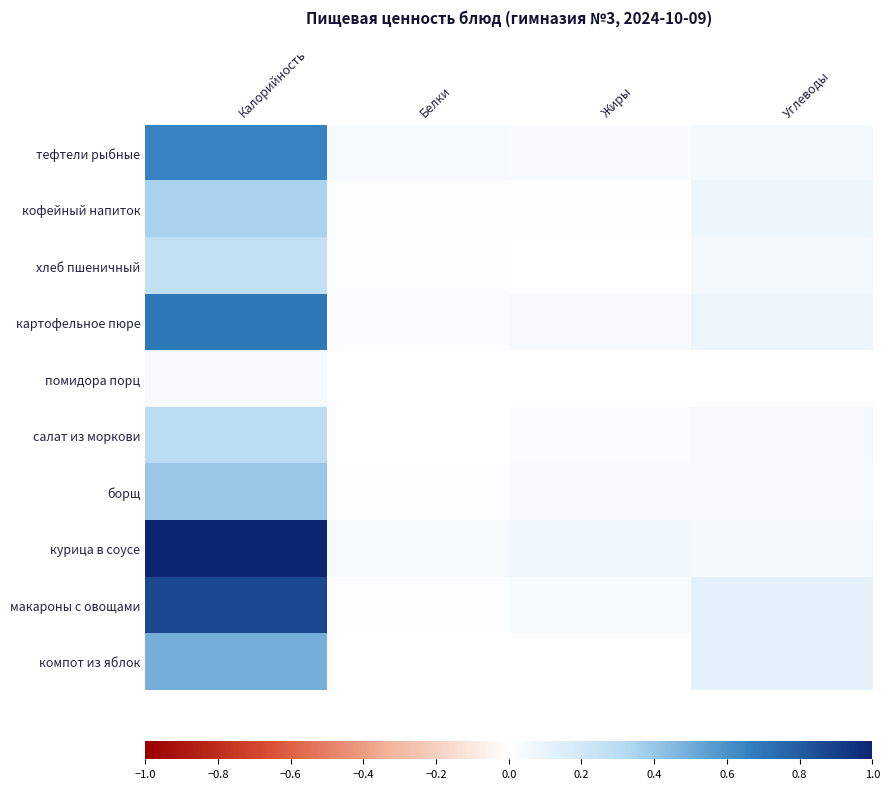

What is the total value across all series at Углеводы?

0.6